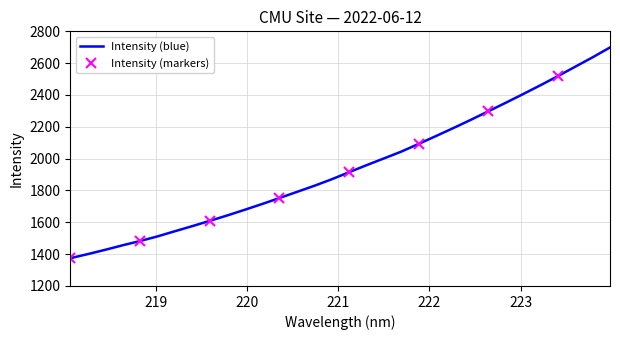

How many lines are shown in the chart?

1